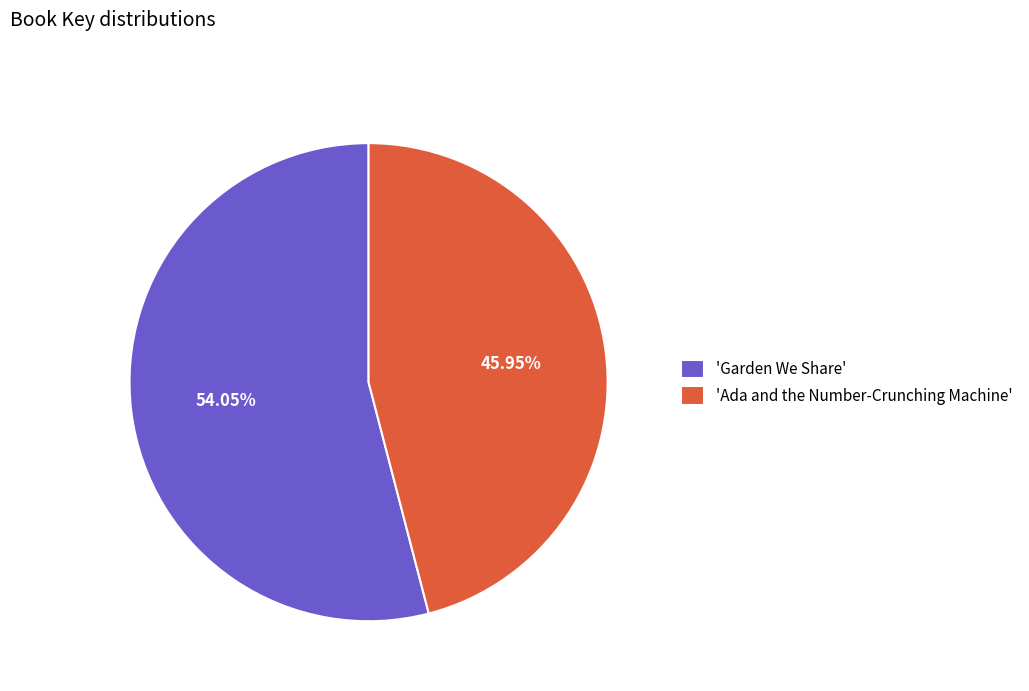

Rank the categories by value from highest to lowest.

'Garden We Share', 'Ada and the Number-Crunching Machine'